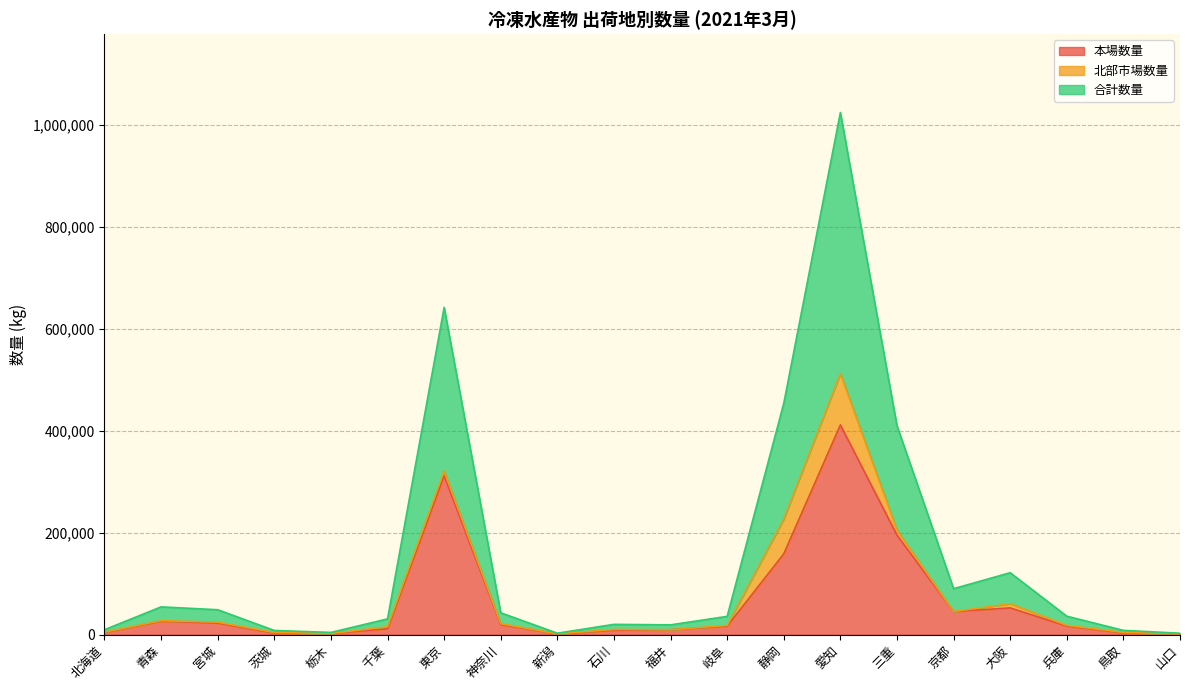

Read the 本場数量 value at 静岡, to the nearest 100.

158400